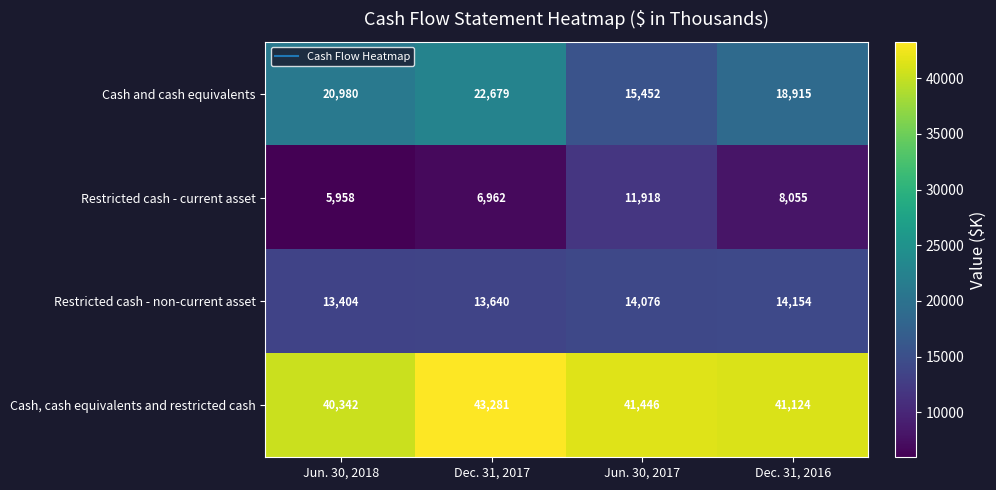

List the series in order of their peak value, lowest first.

Restricted cash - current asset, Restricted cash - non-current asset, Cash and cash equivalents, Cash, cash equivalents and restricted cash